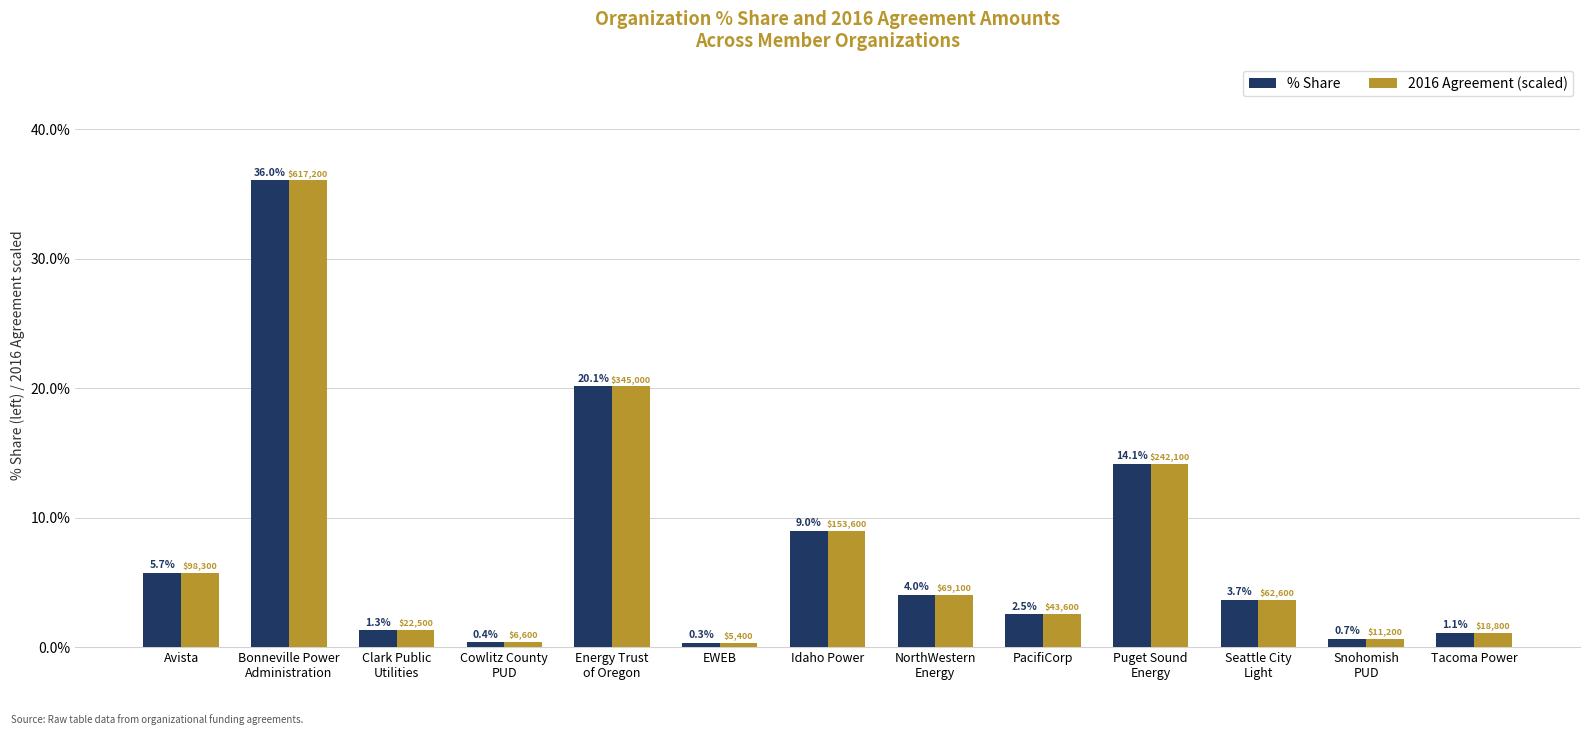

Are the bars grouped side by side (vs. stacked)?

Yes